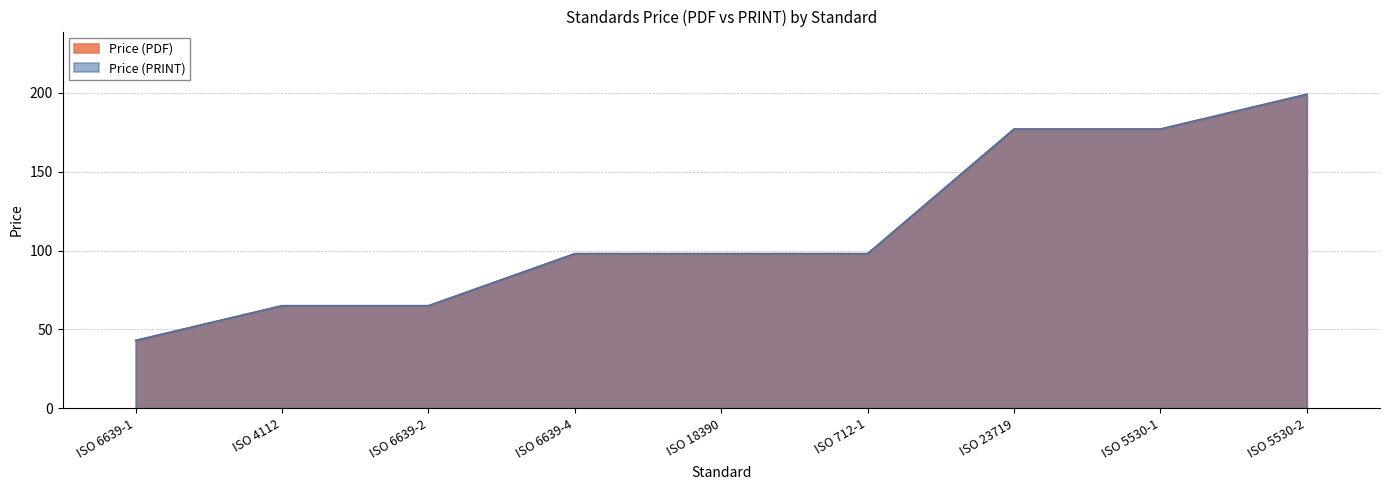

What is the label of the 1st point from the right?

ISO 5530-2